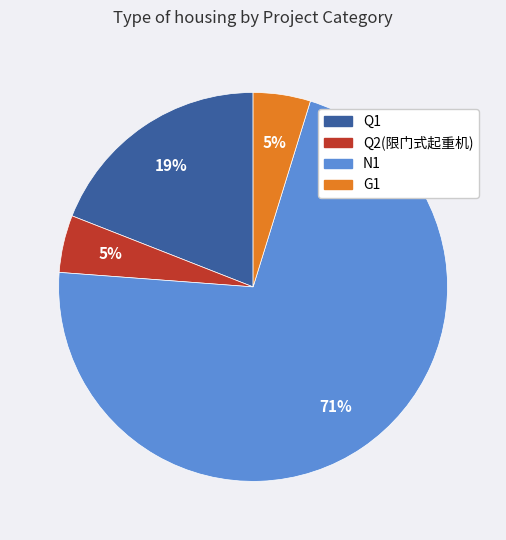

Is the sum of G1 and N1 greater than half?

Yes